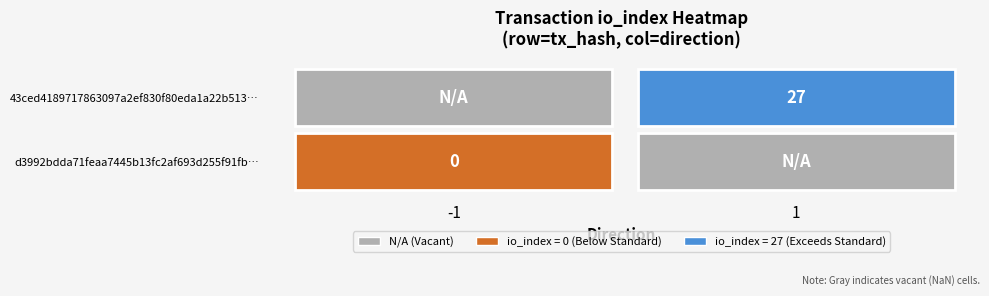

The d3992bdda71feaa7445b13fc2af693d255f91fb series shows -2 at direction. True or false?

False